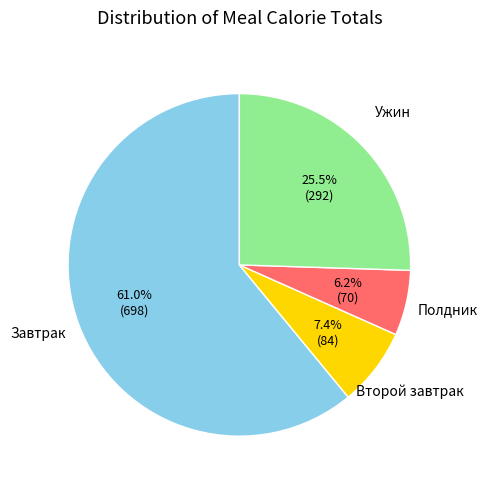

How many slices are in this pie chart?

4